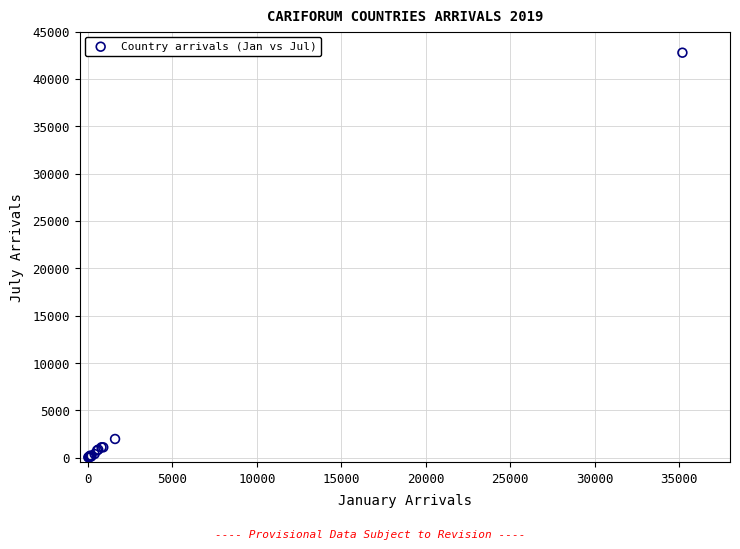

What Y value in the scatter plot is closest to 21408?

1978